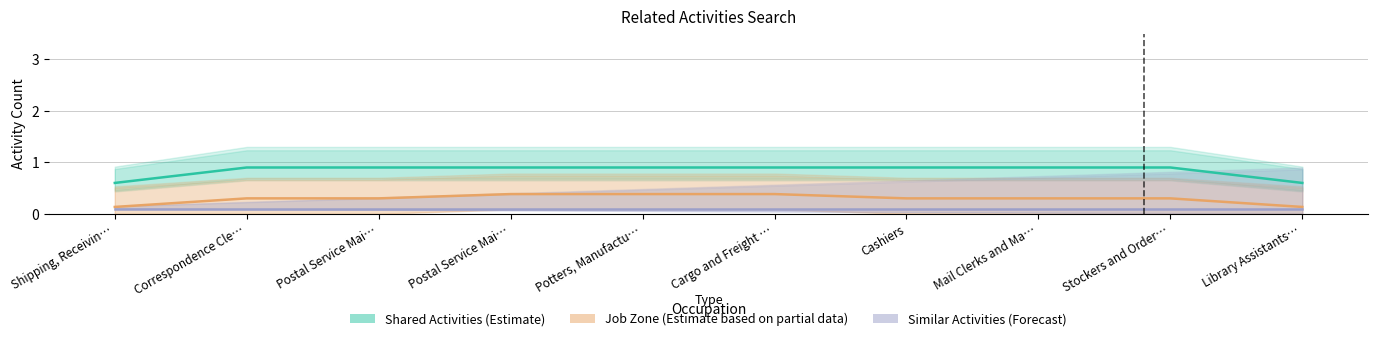

What is the label of the 7th point from the right?

Postal Service Mai…